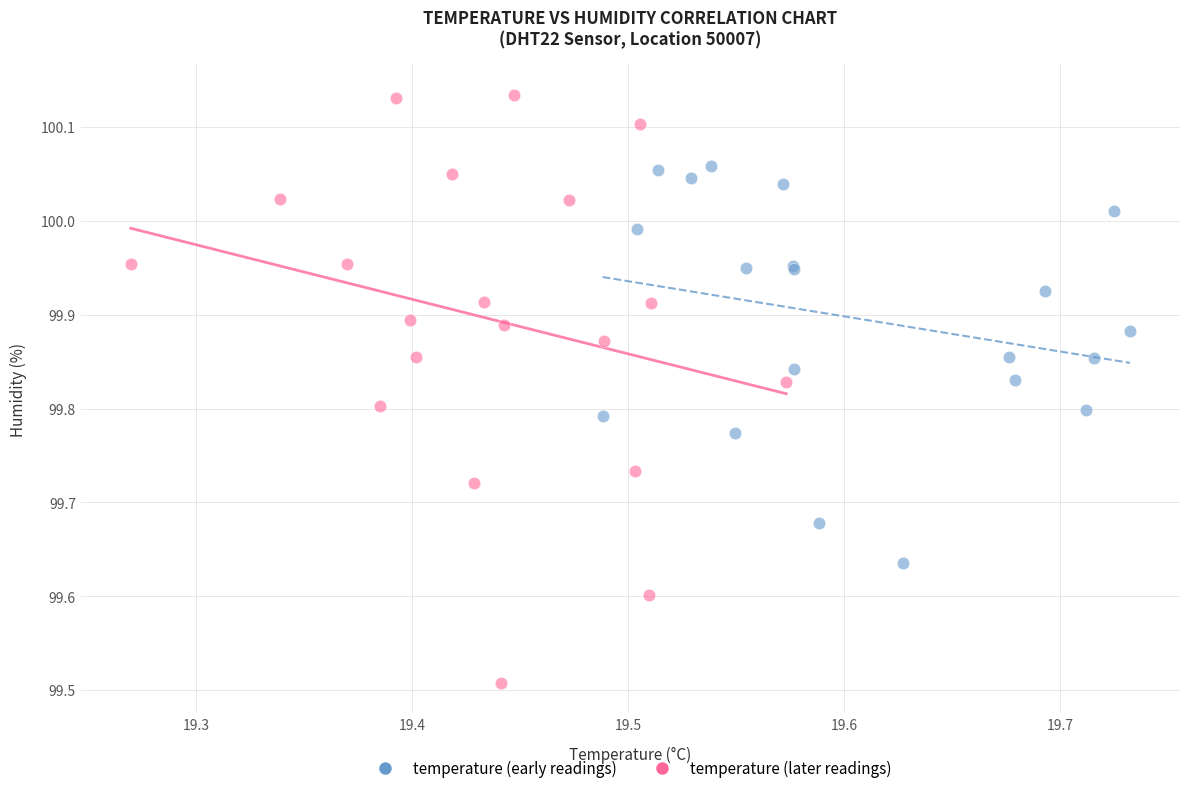

Which series reaches the minimum Y coordinate?

temperature (later readings)